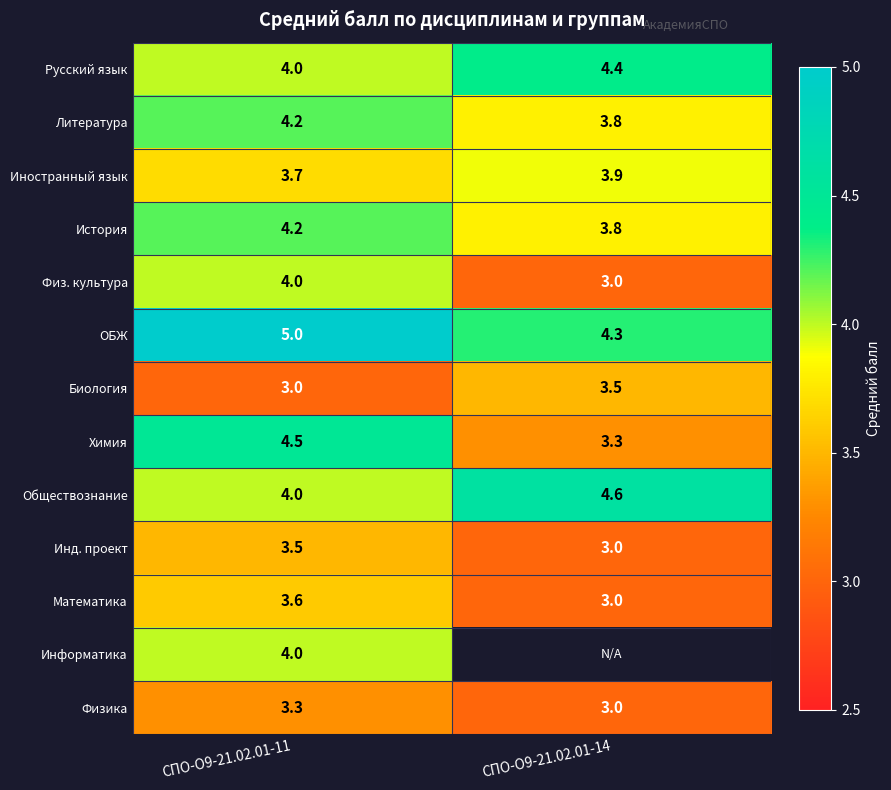

Is it true that История equals 3.8 at СПО-О9-21.02.01-14?

True